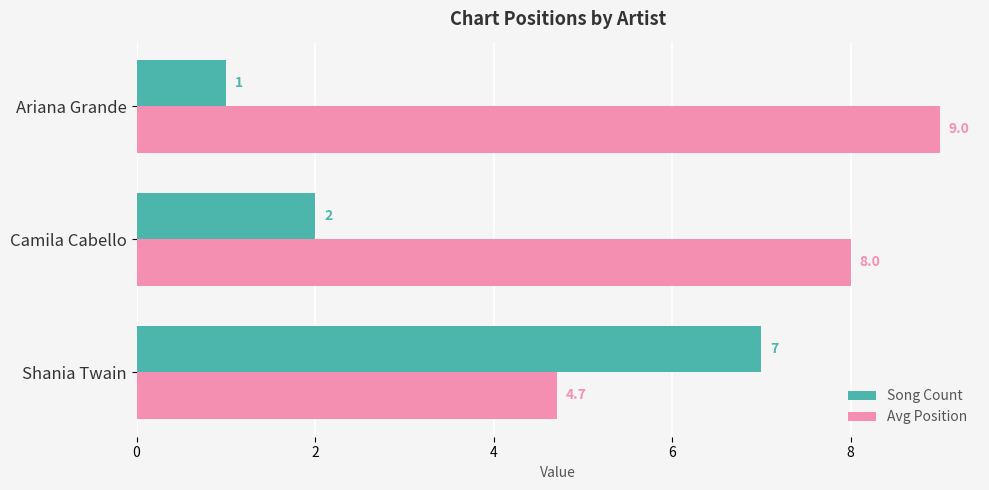

What value does the Avg Position series have at Shania Twain?

4.7